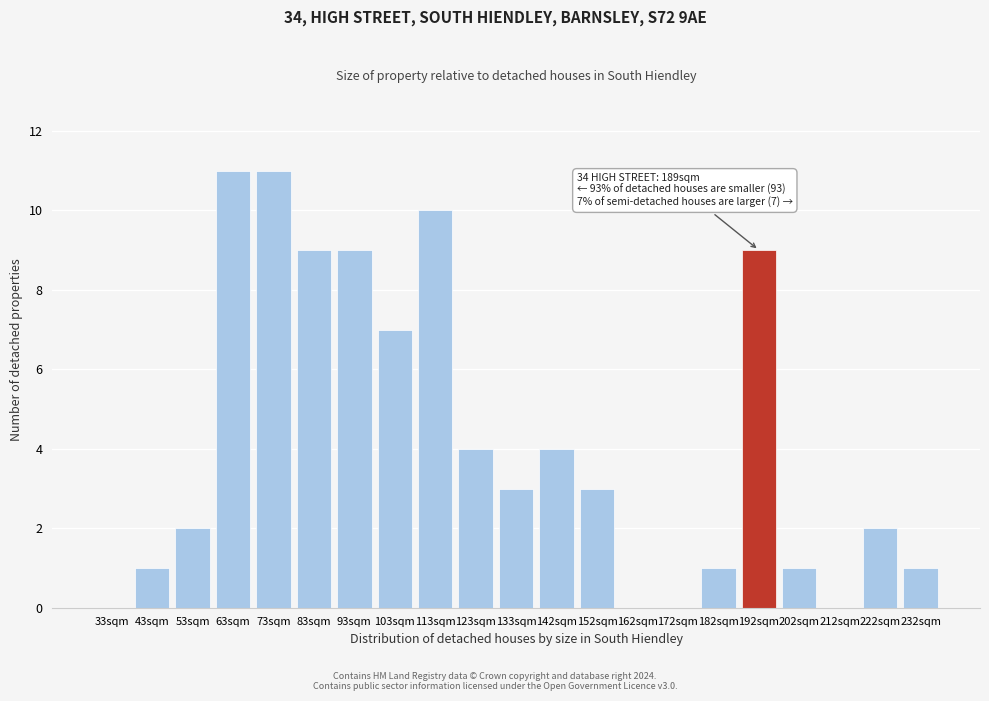

Reading left to right, extract all data points from this chart.

33sqm=0	43sqm=1	53sqm=2	63sqm=11	73sqm=11	83sqm=9	93sqm=9	103sqm=7	113sqm=10	123sqm=4	133sqm=3	142sqm=4	152sqm=3	162sqm=0	172sqm=0	182sqm=1	192sqm=9	202sqm=1	212sqm=0	222sqm=2	232sqm=1